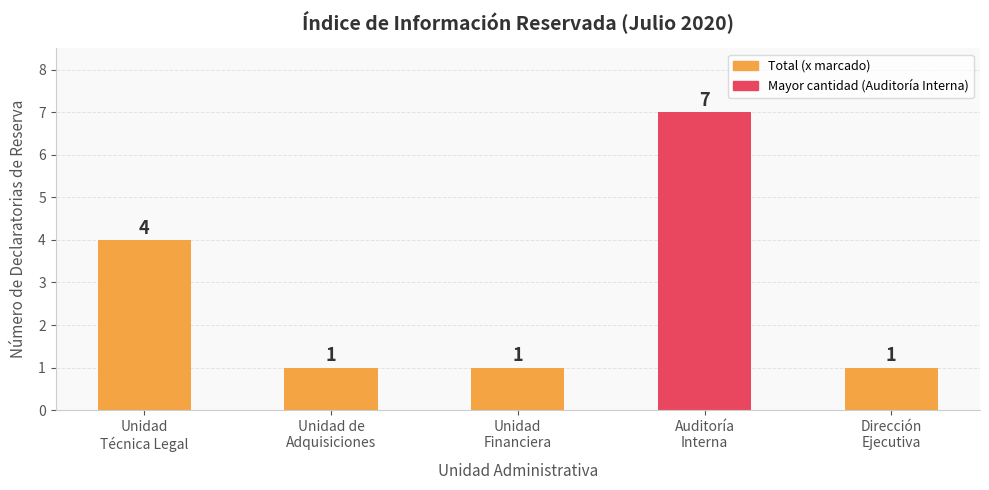

The value at Unidad
Técnica Legal is 4. True or false?

True